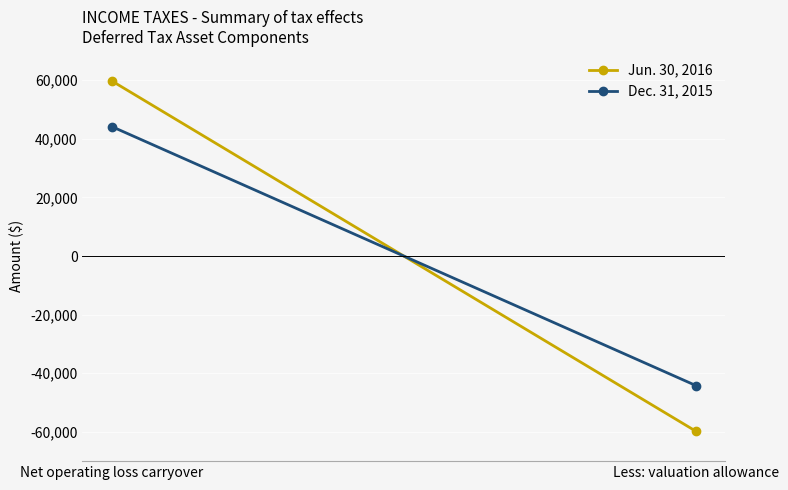

What is the label of the 2nd point from the right?

Net operating loss carryover